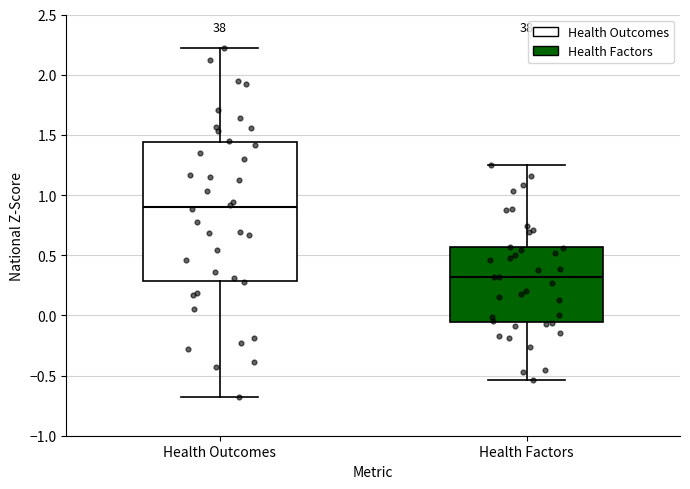

Reading left to right, read every box against the y-axis: the position of its median line, the range the box covers, and the ends of its whiskers. The values are not printed on the chart, so give them approximately, as read against the axis.

Health Outcomes: median 0.90, box 0.30 to 1.45, whiskers -0.70 to 2.20
Health Factors: median 0.30, box -0.05 to 0.55, whiskers -0.55 to 1.25